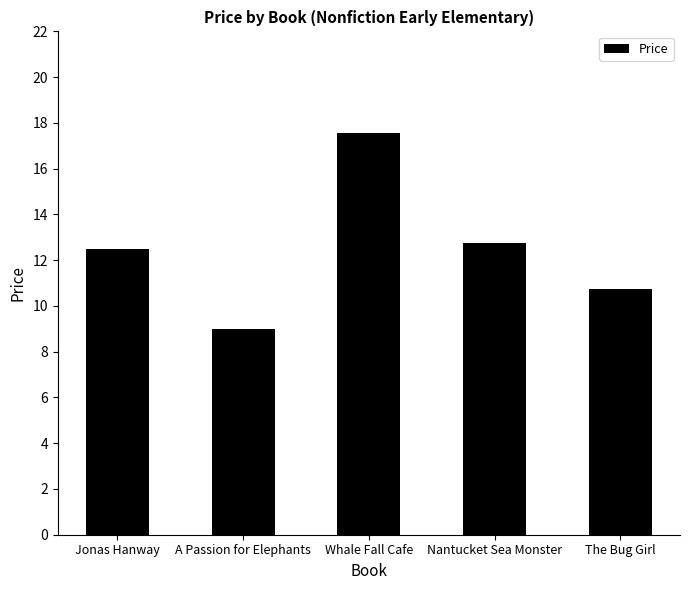

What is the difference between the maximum and second lowest values?

6.8